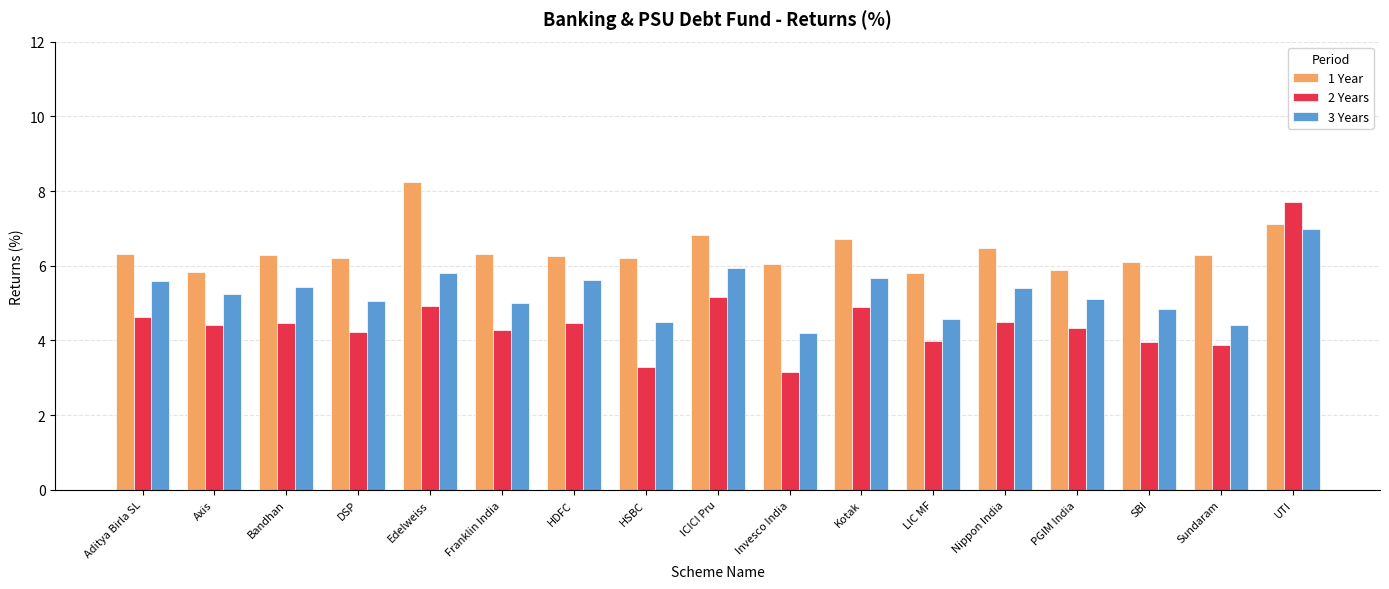

What are all the series names shown in the legend?

1 Year, 2 Years, 3 Years